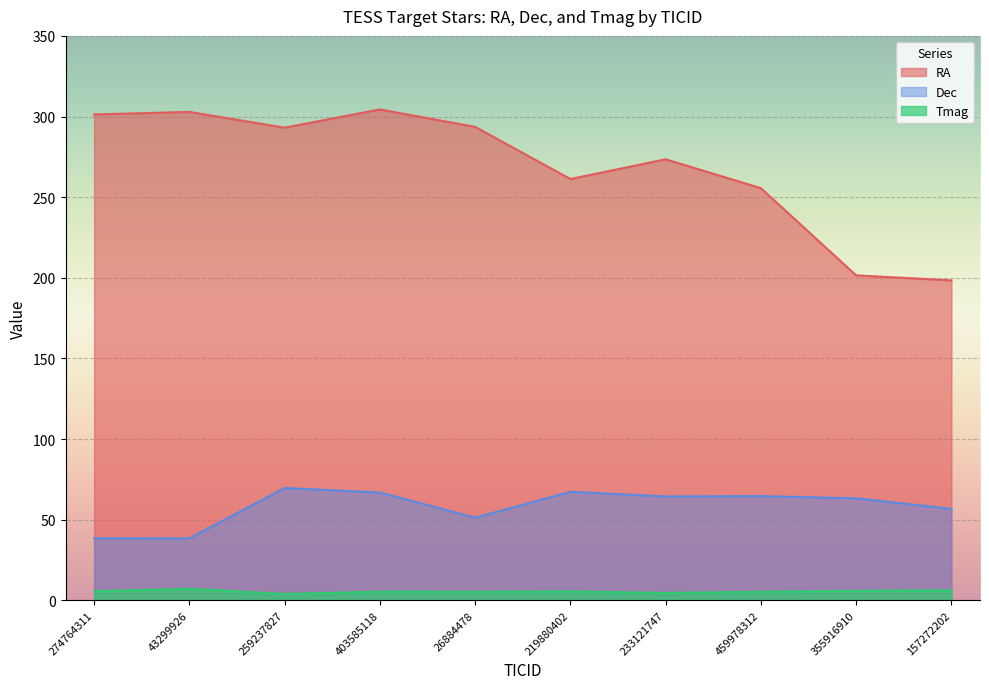

Reading right to left, extract all data points from this chart.

RA: 157272202=198.4	355916910=201.5	459978312=255.6	233121747=273.5	219880402=261.2	26884478=293.6	403585118=304.4	259237827=293.1	43299926=302.9	274764311=301.3
Dec: 157272202=56.7	355916910=63.3	459978312=64.6	233121747=64.4	219880402=67.3	26884478=51.2	403585118=66.9	259237827=69.7	43299926=38.4	274764311=38.5
Tmag: 157272202=6.2	355916910=5.8	459978312=5.3	233121747=4.6	219880402=5.5	26884478=5.3	403585118=5.4	259237827=3.9	43299926=7.2	274764311=5.6